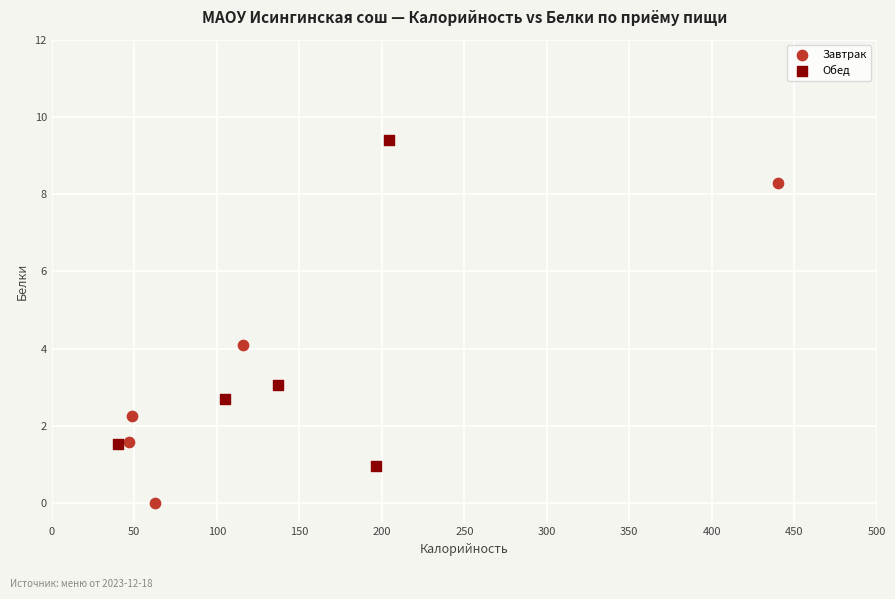

Which series contains the lowest Y value?

Завтрак